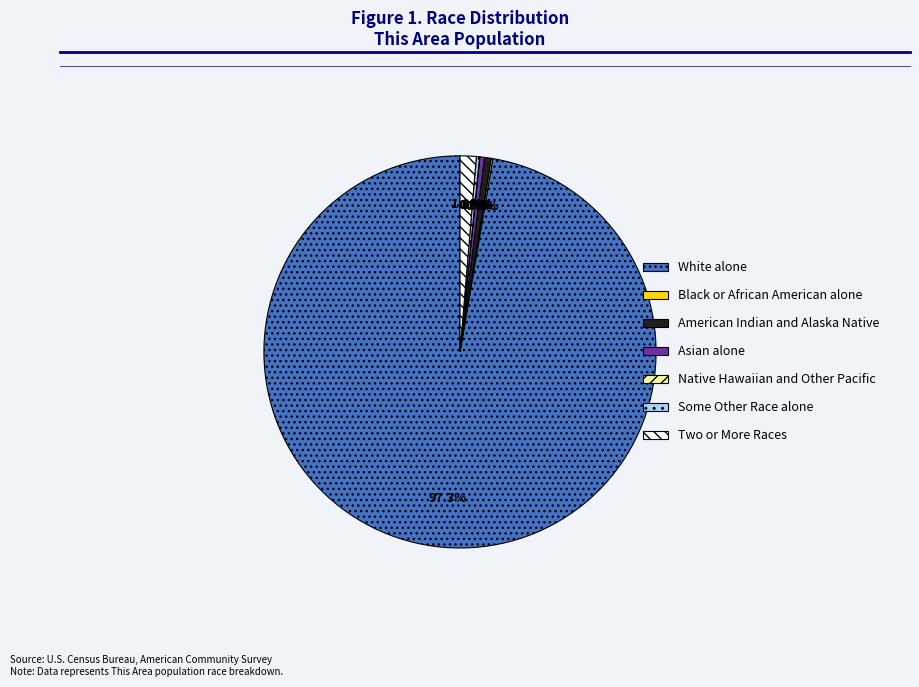

Which category has the biggest portion of the pie?

White alone